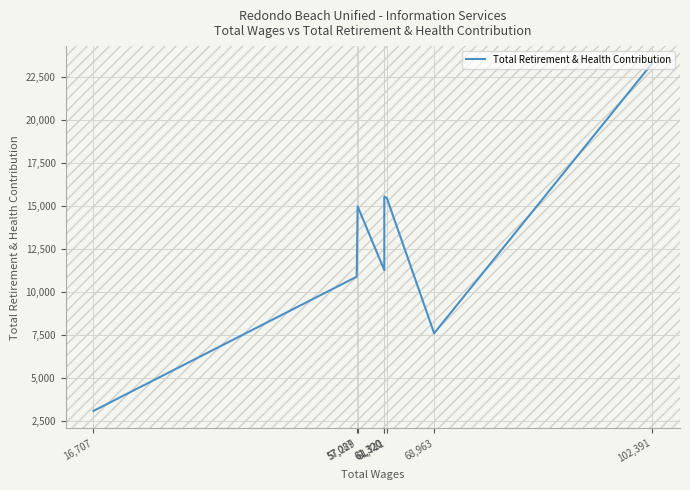

The chart shows a value of 4582 at 57,229. True or false?

False